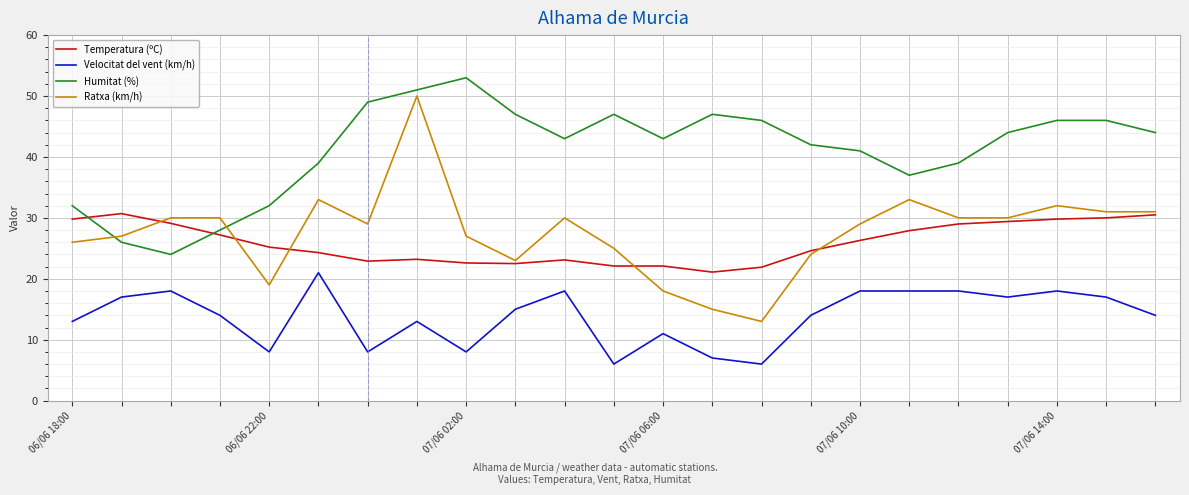

What is the smallest value displayed?

6.0